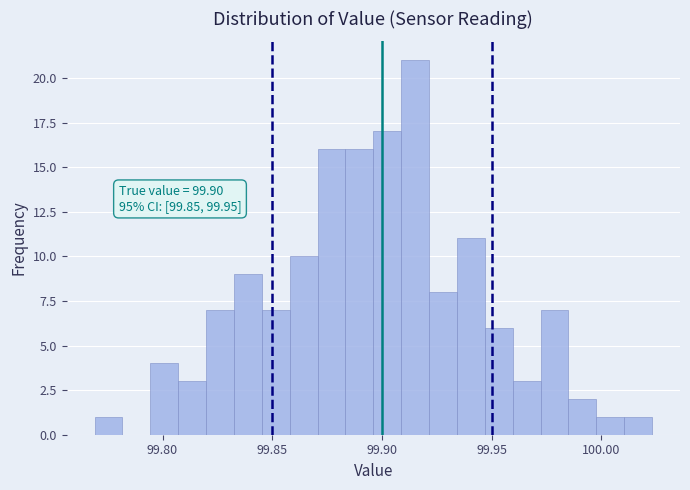

Read against the x-axis, roughly where is the centre of the tallest bar?

99.915